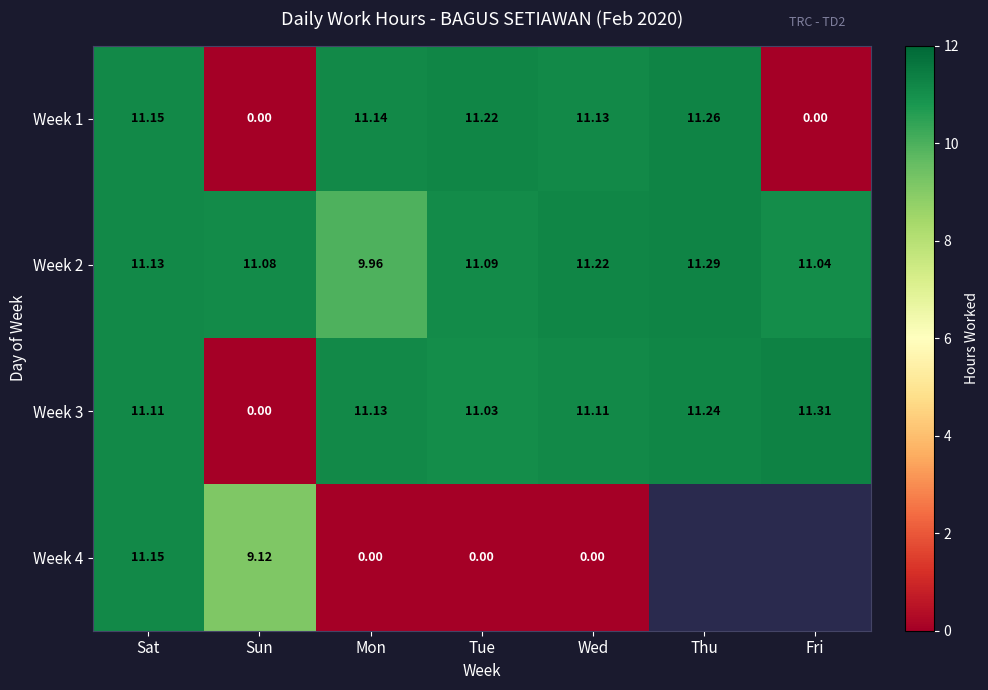

At which label is Week 3 closest to 5?

Sun